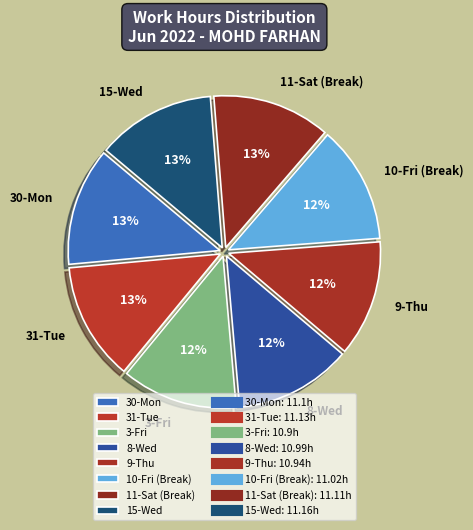

The 10-Fri (Break) slice represents 1% of the pie. True or false?

False